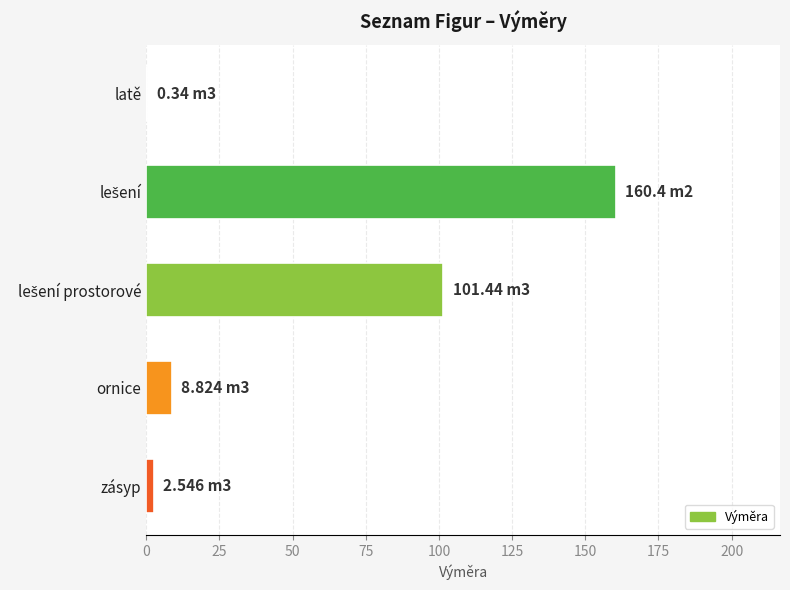

What is the average value?

54.7